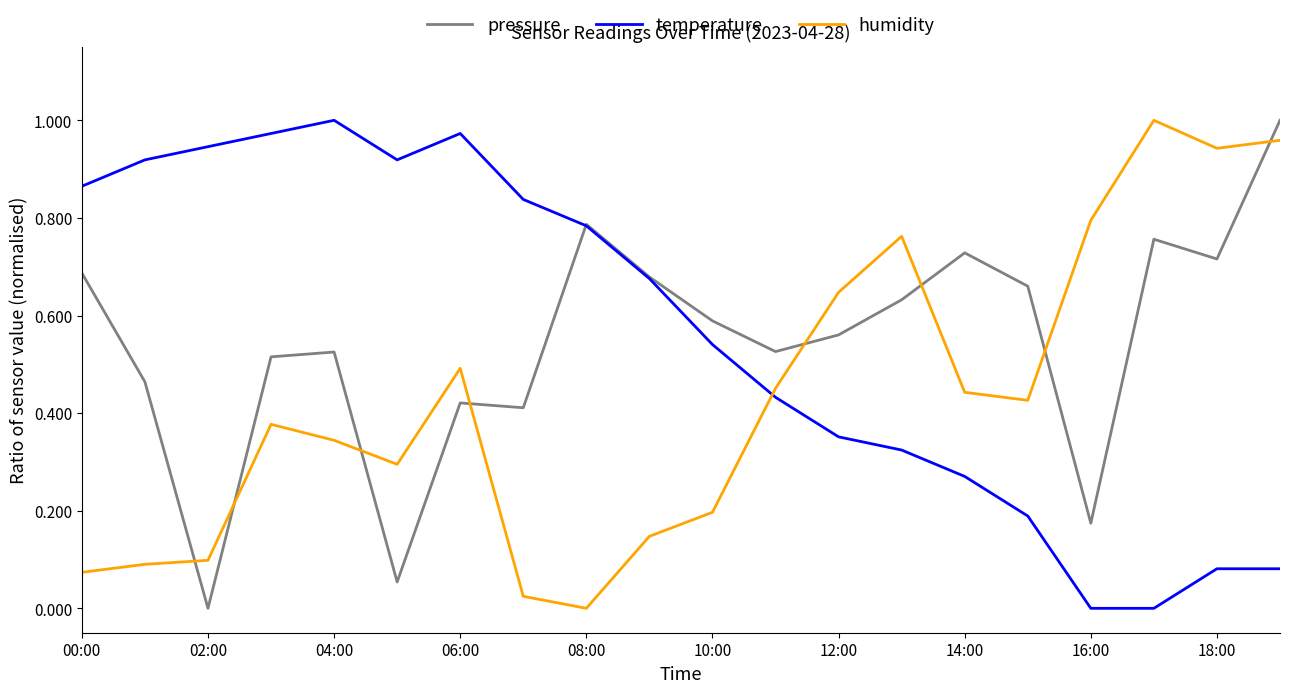

Which series ends up on top after the final intersection of temperature and humidity?

humidity